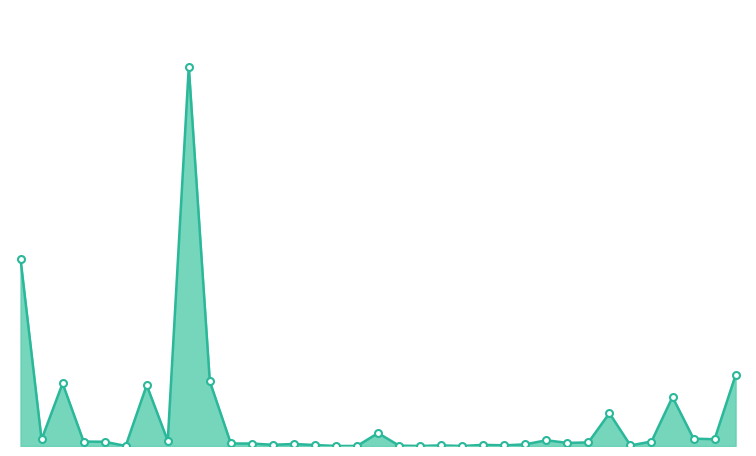

Is this an area chart (filled region under the line)?

Yes